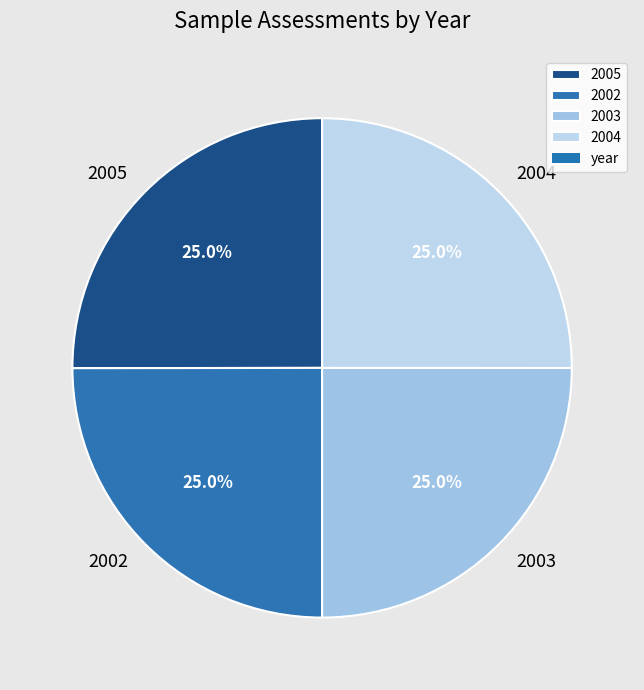

To the nearest percent, what is the combined percentage of 2005 and 2002?

50%